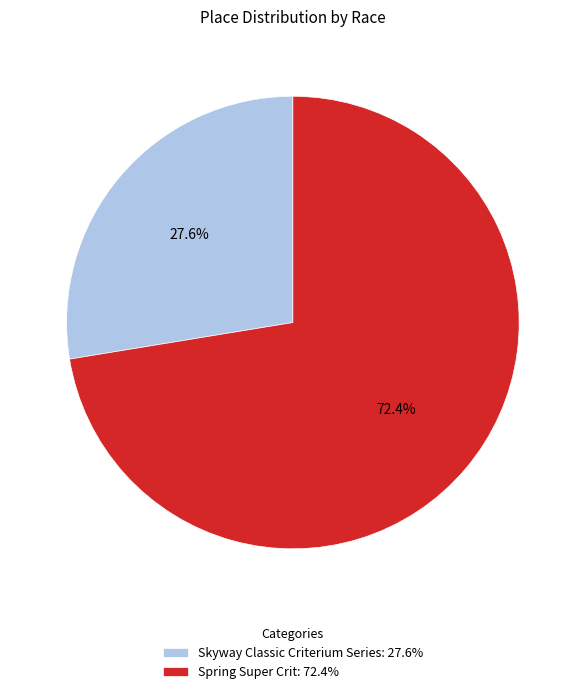

How many segments does this pie chart have?

2